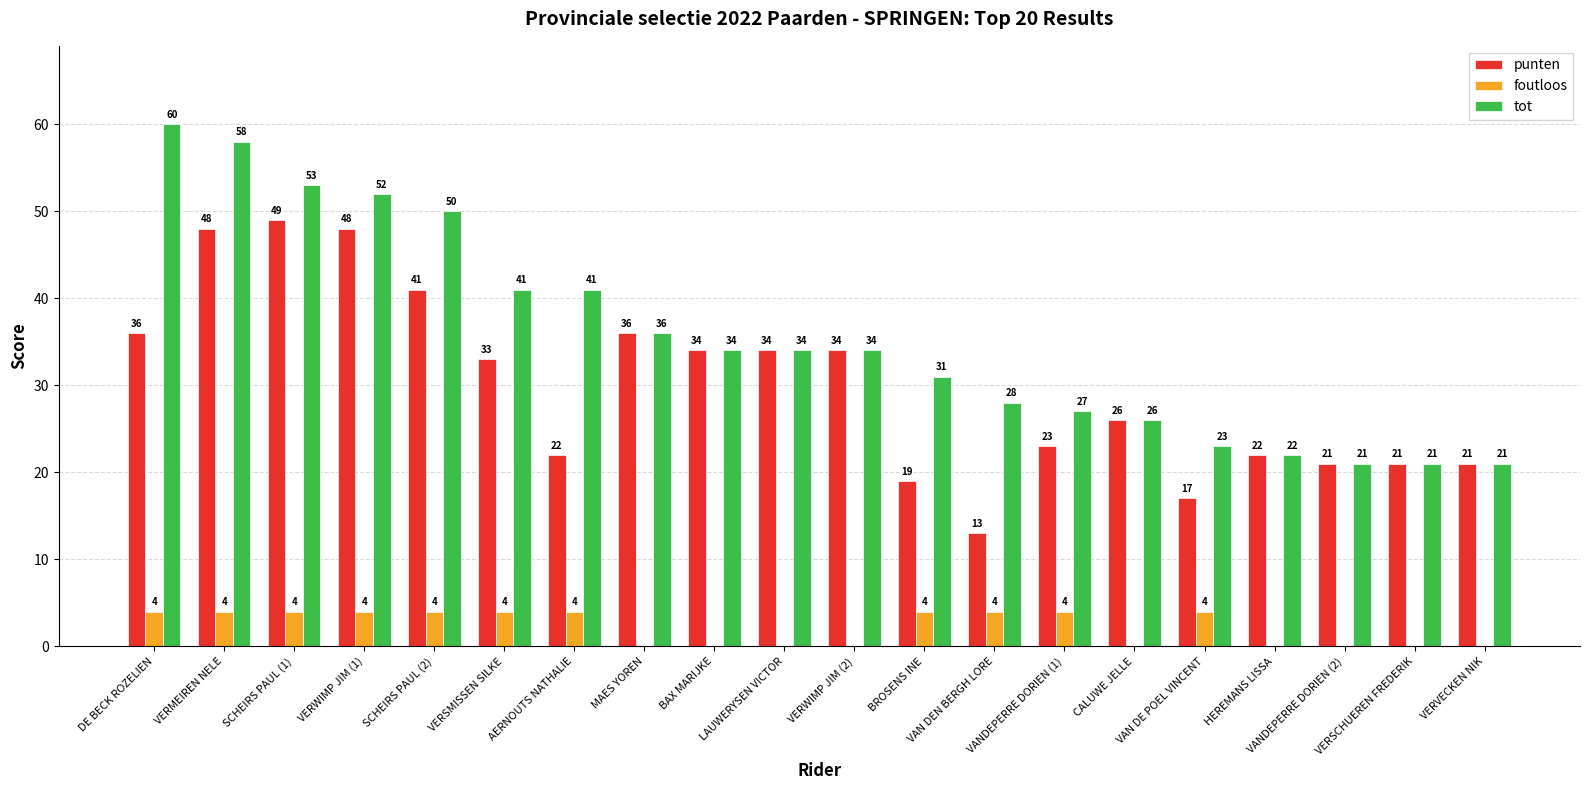

Reading right to left, what are all the values shown in this chart?

punten: VERVECKEN NIK=21	VERSCHUEREN FREDERIK=21	VANDEPERRE DORIEN (2)=21	HEREMANS LISSA=22	VAN DE POEL VINCENT=17	CALUWE JELLE=26	VANDEPERRE DORIEN (1)=23	VAN DEN BERGH LORE=13	BROSENS INE=19	VERWIMP JIM (2)=34	LAUWERYSEN VICTOR=34	BAX MARIJKE=34	MAES YOREN=36	AERNOUTS NATHALIE=22	VERSMISSEN SILKE=33	SCHEIRS PAUL (2)=41	VERWIMP JIM (1)=48	SCHEIRS PAUL (1)=49	VERMEIREN NELE=48	DE BECK ROZELIEN=36
foutloos: VERVECKEN NIK=0	VERSCHUEREN FREDERIK=0	VANDEPERRE DORIEN (2)=0	HEREMANS LISSA=0	VAN DE POEL VINCENT=4	CALUWE JELLE=0	VANDEPERRE DORIEN (1)=4	VAN DEN BERGH LORE=4	BROSENS INE=4	VERWIMP JIM (2)=0	LAUWERYSEN VICTOR=0	BAX MARIJKE=0	MAES YOREN=0	AERNOUTS NATHALIE=4	VERSMISSEN SILKE=4	SCHEIRS PAUL (2)=4	VERWIMP JIM (1)=4	SCHEIRS PAUL (1)=4	VERMEIREN NELE=4	DE BECK ROZELIEN=4
tot: VERVECKEN NIK=21	VERSCHUEREN FREDERIK=21	VANDEPERRE DORIEN (2)=21	HEREMANS LISSA=22	VAN DE POEL VINCENT=23	CALUWE JELLE=26	VANDEPERRE DORIEN (1)=27	VAN DEN BERGH LORE=28	BROSENS INE=31	VERWIMP JIM (2)=34	LAUWERYSEN VICTOR=34	BAX MARIJKE=34	MAES YOREN=36	AERNOUTS NATHALIE=41	VERSMISSEN SILKE=41	SCHEIRS PAUL (2)=50	VERWIMP JIM (1)=52	SCHEIRS PAUL (1)=53	VERMEIREN NELE=58	DE BECK ROZELIEN=60